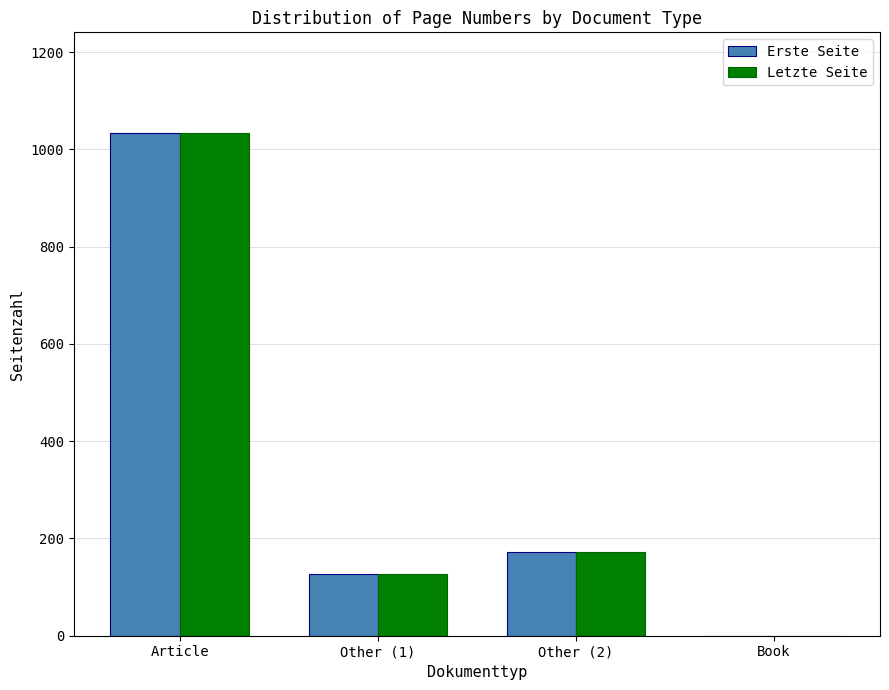

How many groups of bars are there?

4